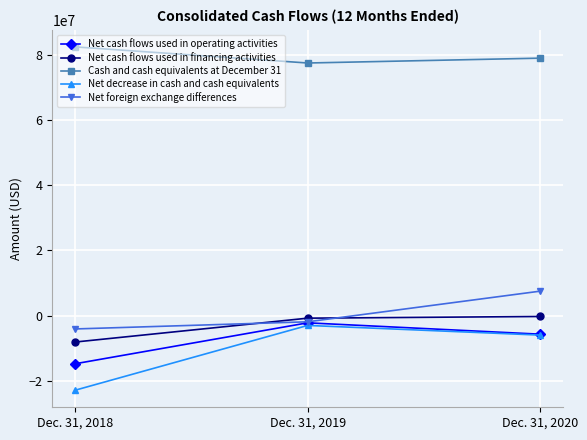

Does the chart display data point markers on the line(s)?

Yes